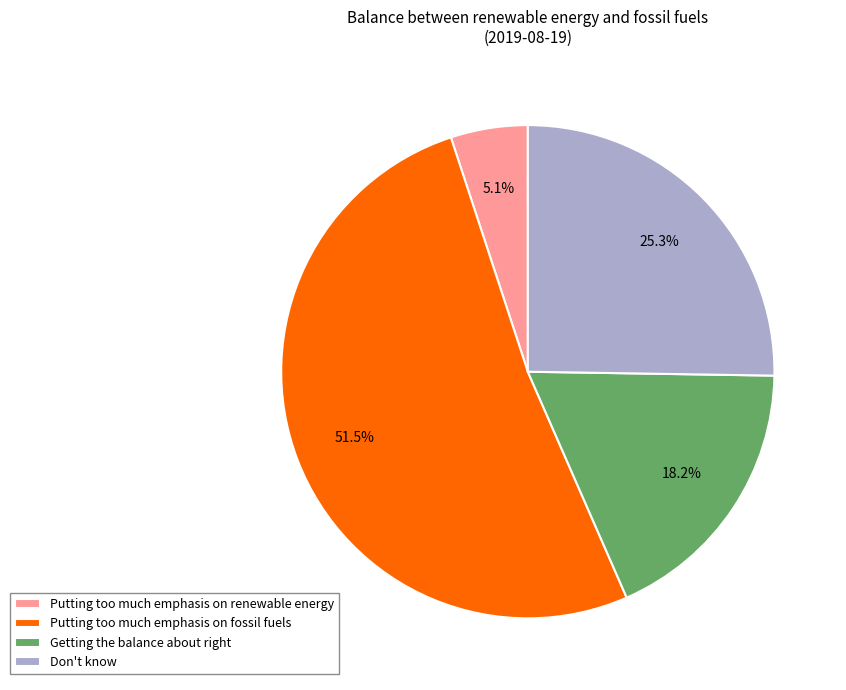

Which slice represents more than half of the pie?

Putting too much emphasis on fossil fuels